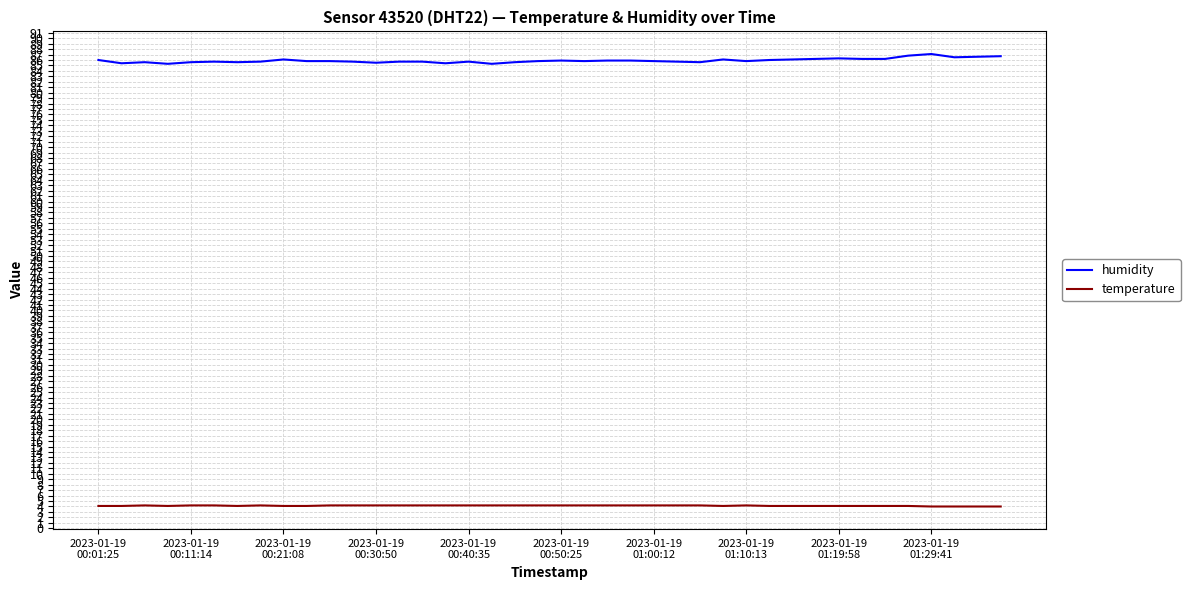

Rank the series by their maximum value, from highest to lowest.

humidity, temperature